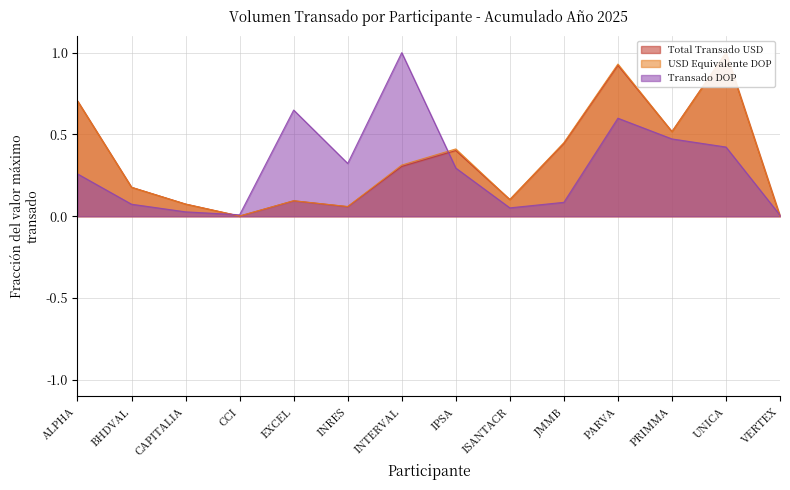

How many lines are shown in the chart?

3